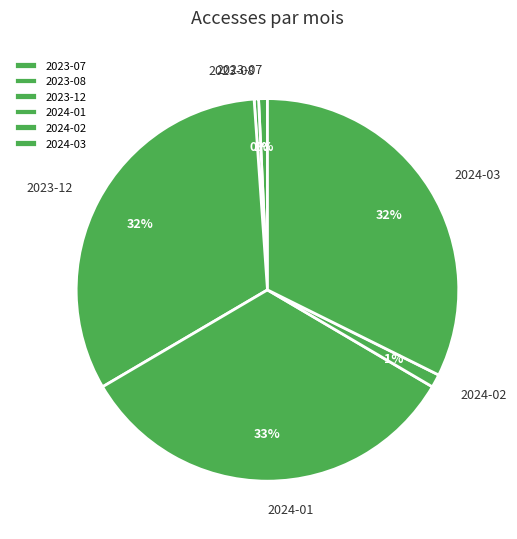

The 2023-07 slice represents 1% of the pie. True or false?

True